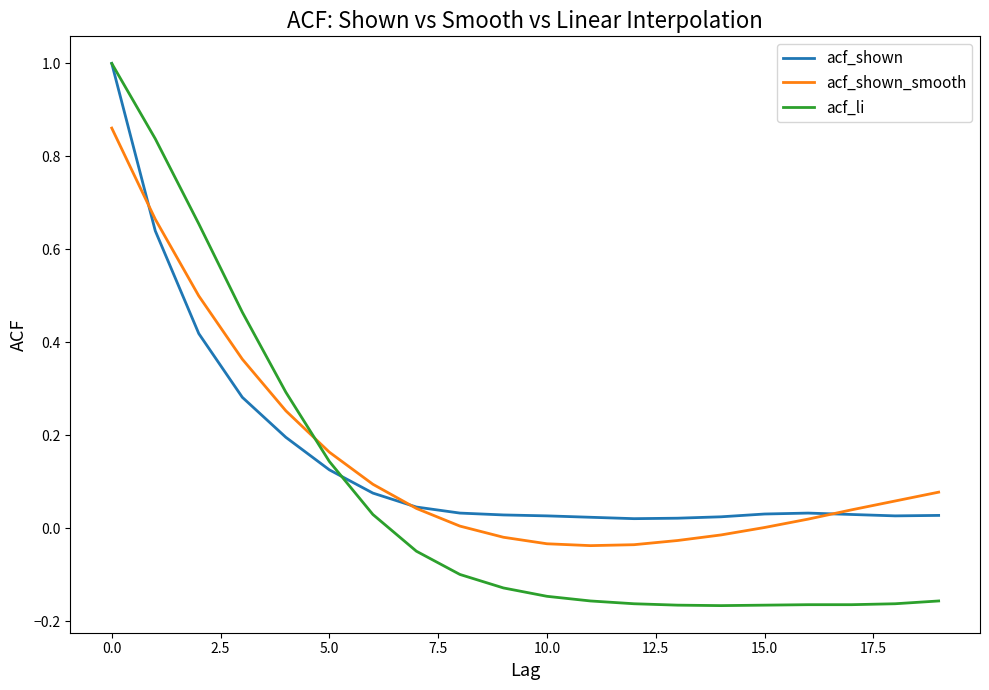

True or false: acf_li and acf_shown_smooth intersect in this chart.

True